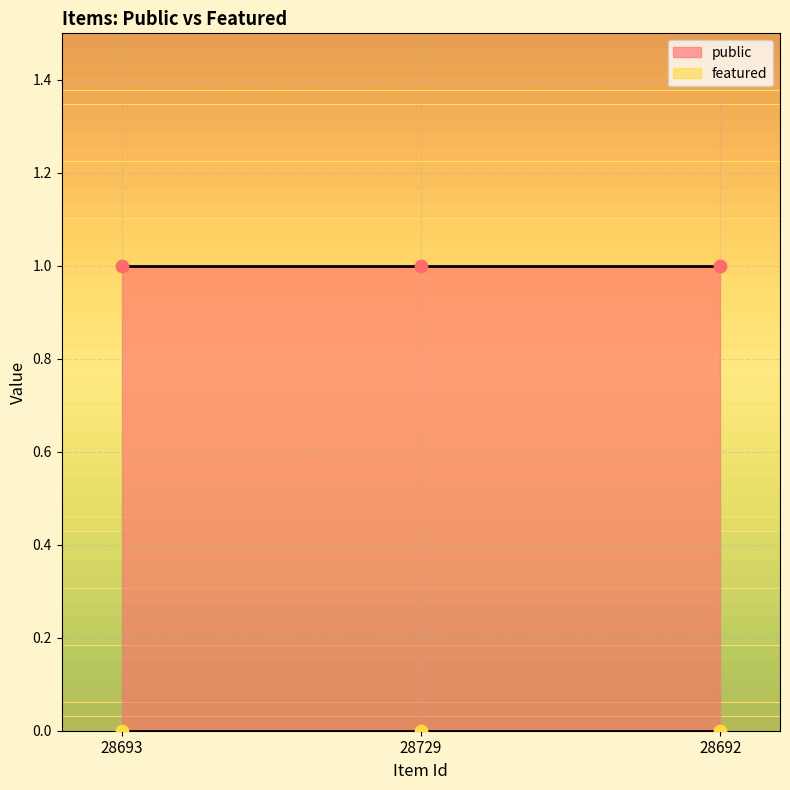

At which category is the sum across all series the highest?

28693